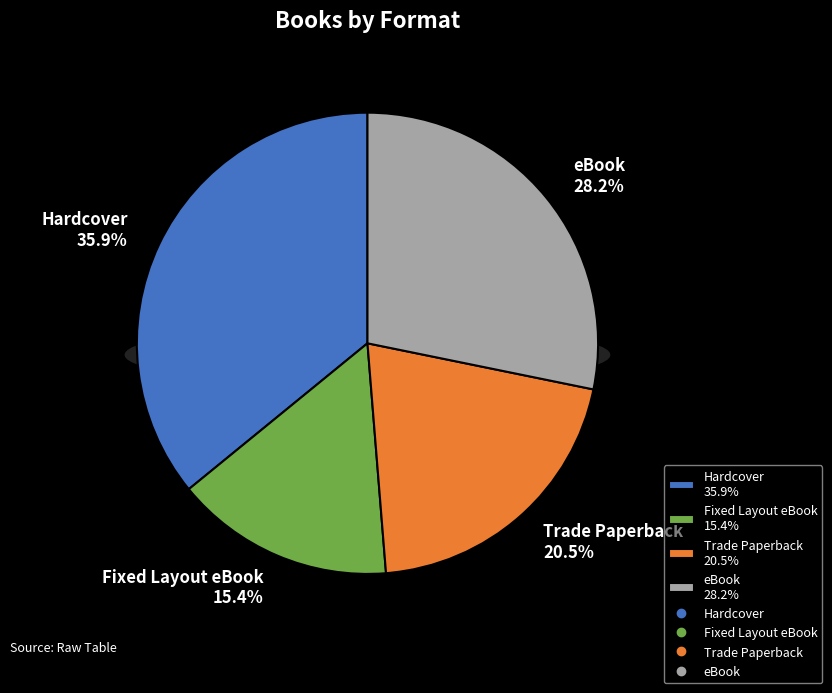

Is there any slice that represents more than half of the pie?

No